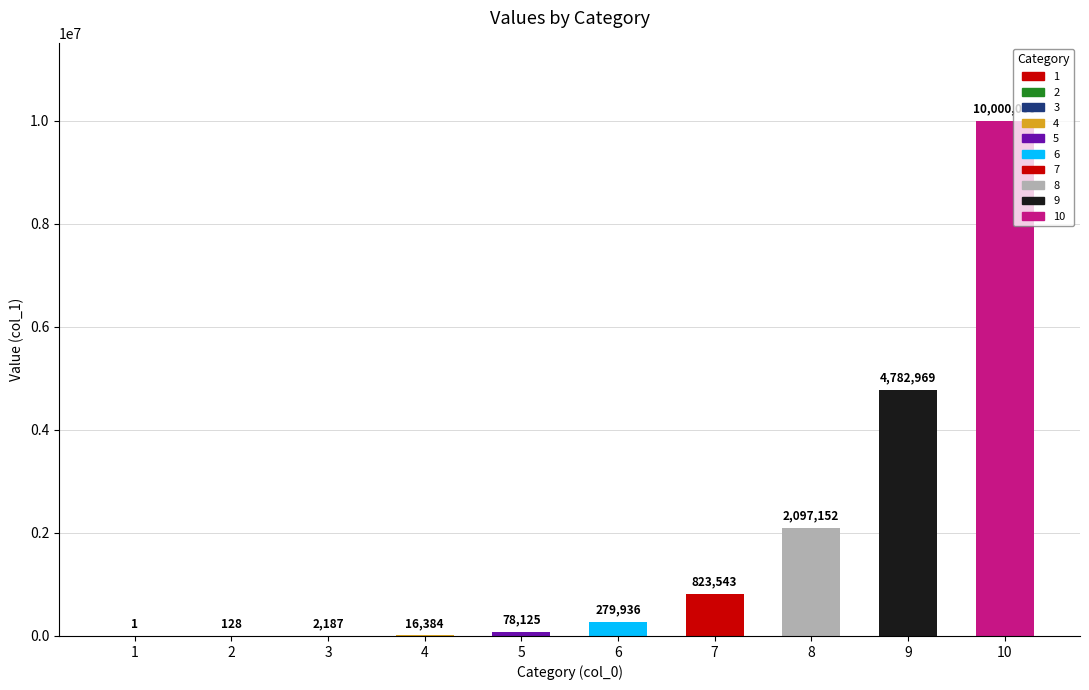

Reading left to right, what are all the values shown in this chart?

1	128	2187	16384	78125	279936	823543	2097152	4782969	10000000